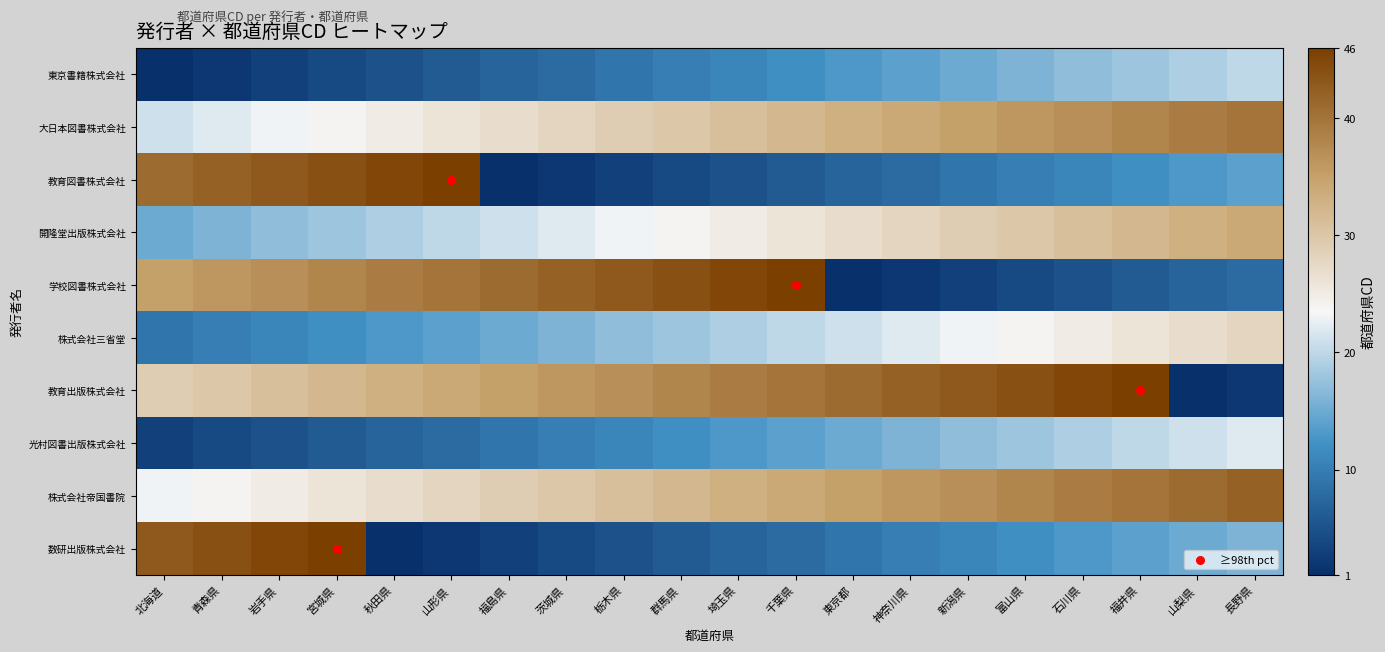

Rank the categories by 教育図書株式会社 value from highest to lowest.

山形県, 秋田県, 宮城県, 岩手県, 青森県, 北海道, 長野県, 山梨県, 福井県, 石川県, 富山県, 新潟県, 神奈川県, 東京都, 千葉県, 埼玉県, 群馬県, 栃木県, 茨城県, 福島県